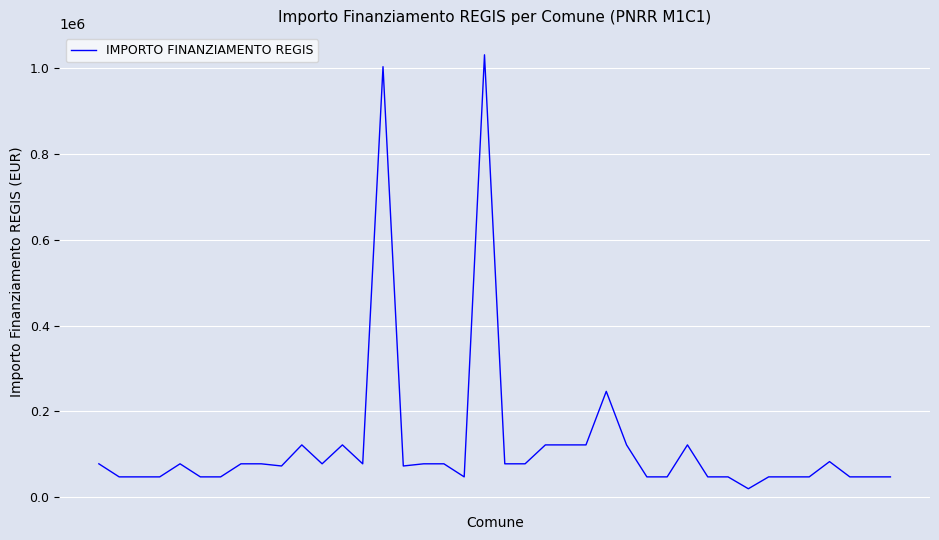

What is the maximum value shown in the chart?

1031574